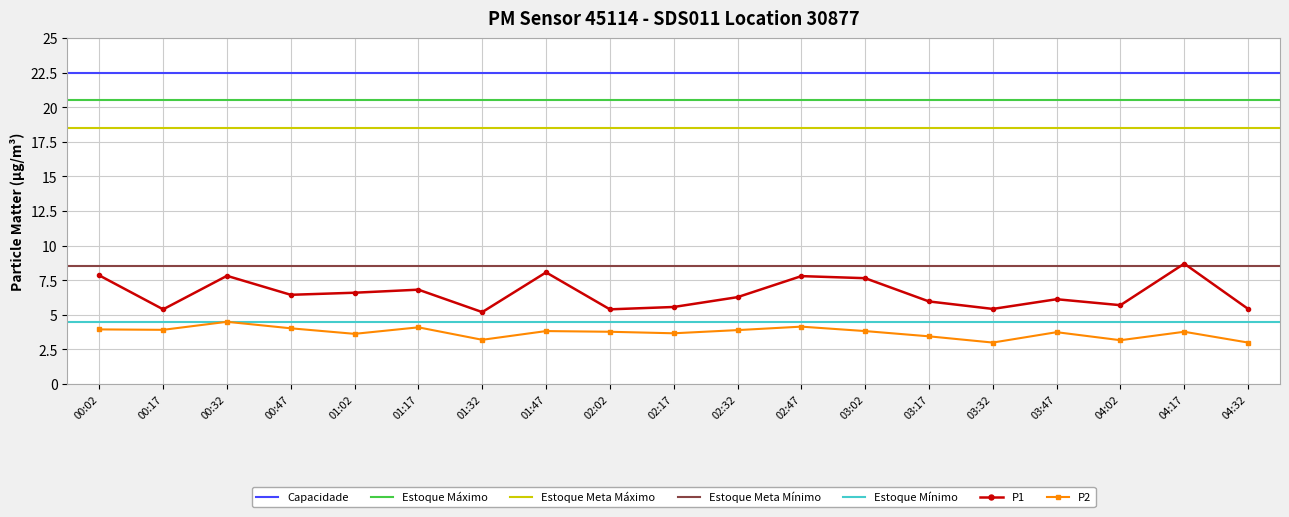

What is the difference between the maximum and minimum values in the P1 series?

3.5